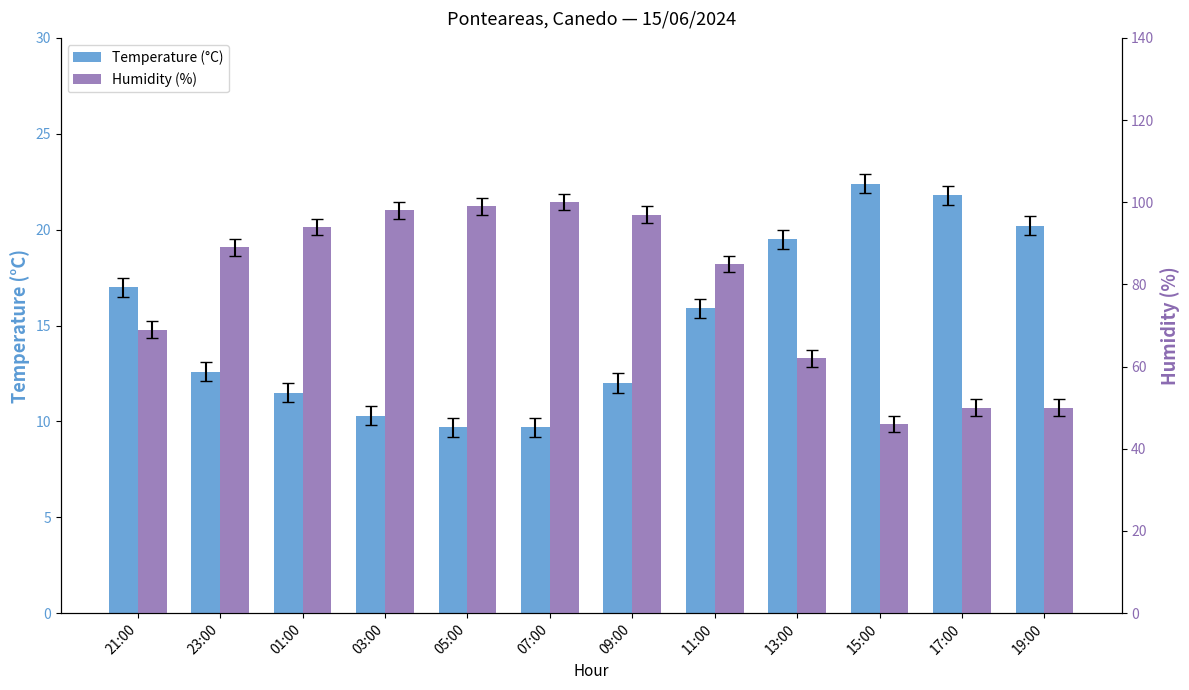

At which label does Humidity (%) reach its minimum?

15:00